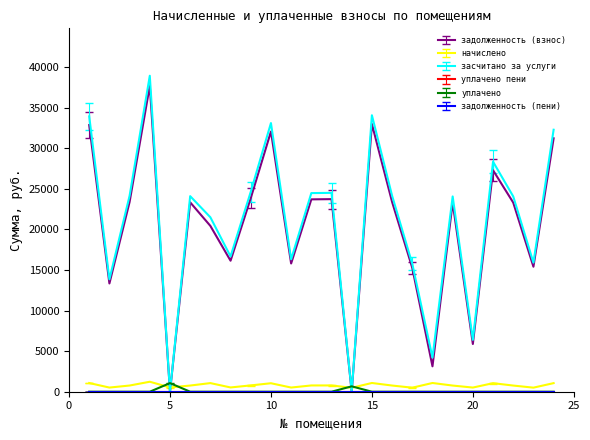

Is this an area chart (filled region under the line)?

No